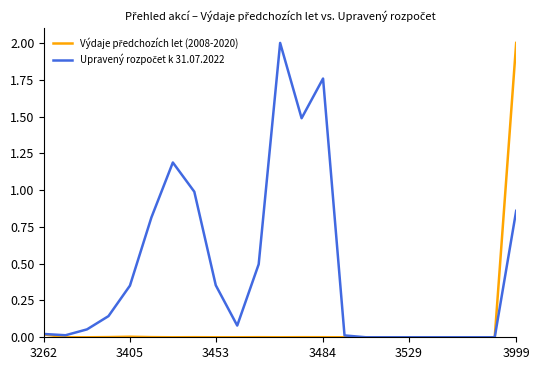

Does the chart have visible grid lines?

No